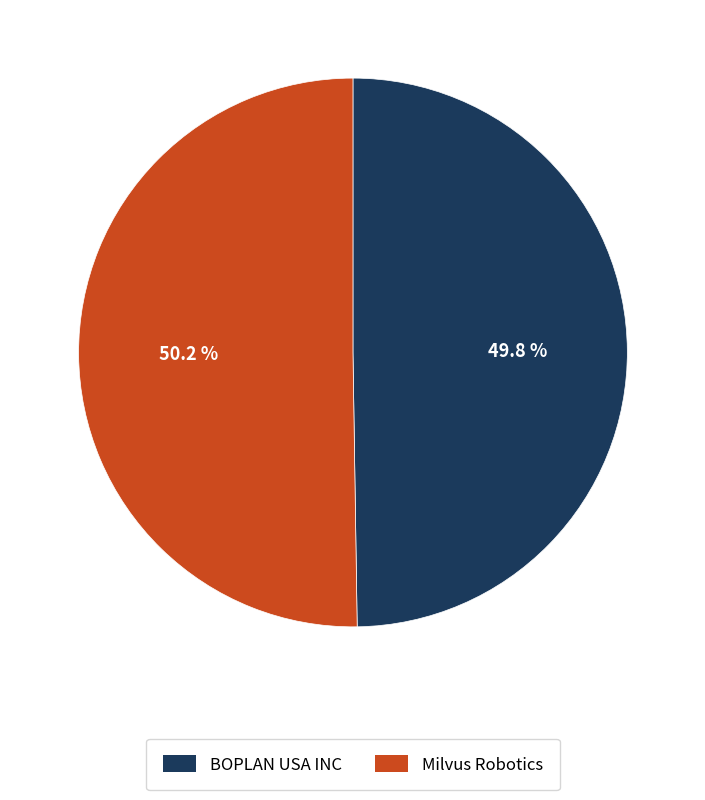

Combined, what portion of the pie is BOPLAN USA INC and Milvus Robotics?

100.0%